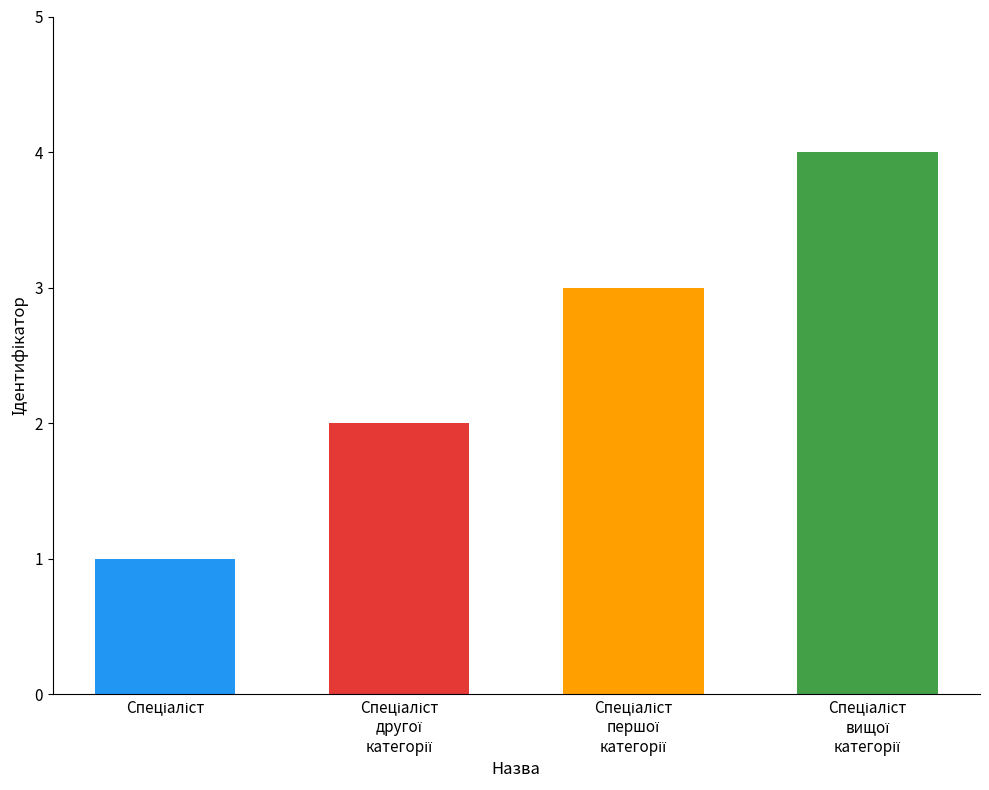

Rank the categories by value from lowest to highest.

Спеціаліст, Спеціаліст другої категорії, Спеціаліст першої категорії, Спеціаліст вищої категорії